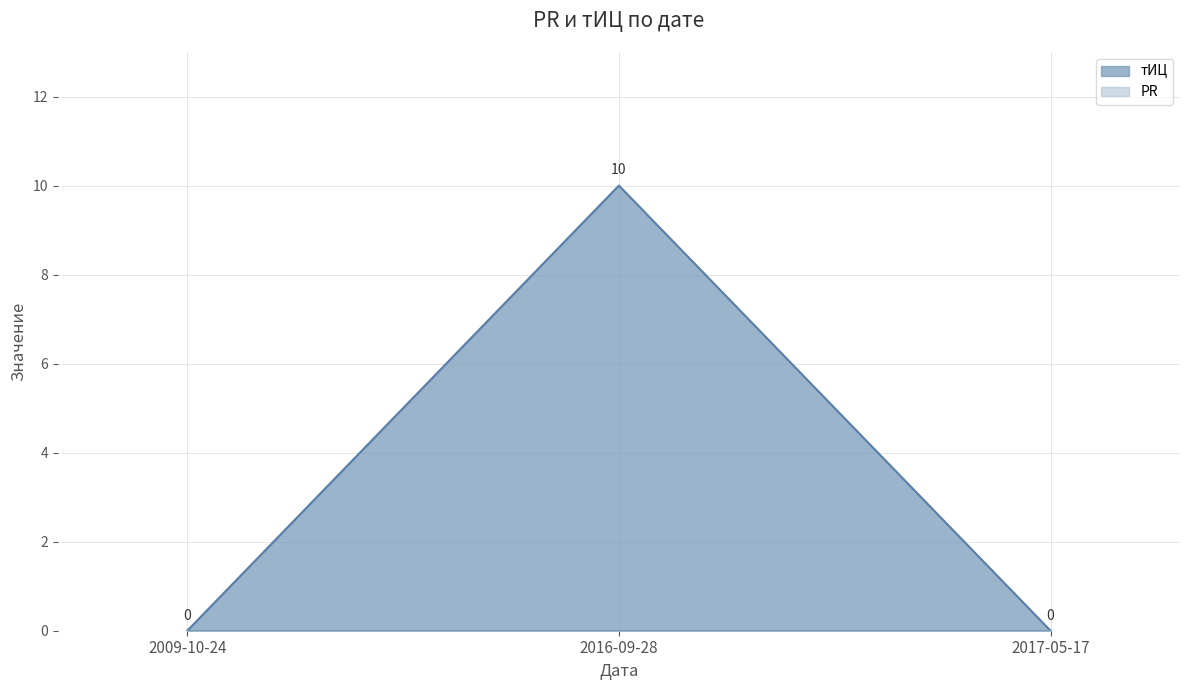

What is the average value?

3